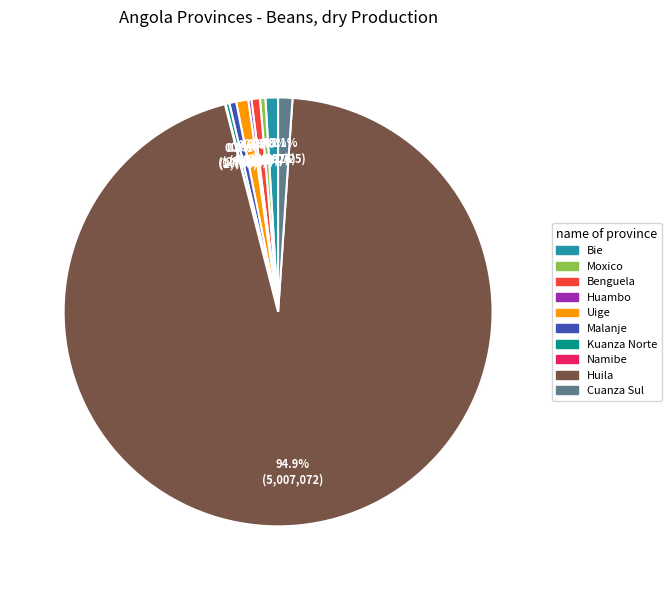

Which slice represents more than half of the pie?

Huila